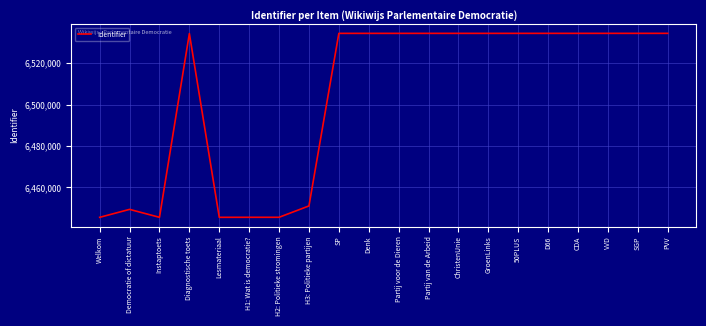

Where is the data nearest to the value 6489937?

H3: Politieke partijen